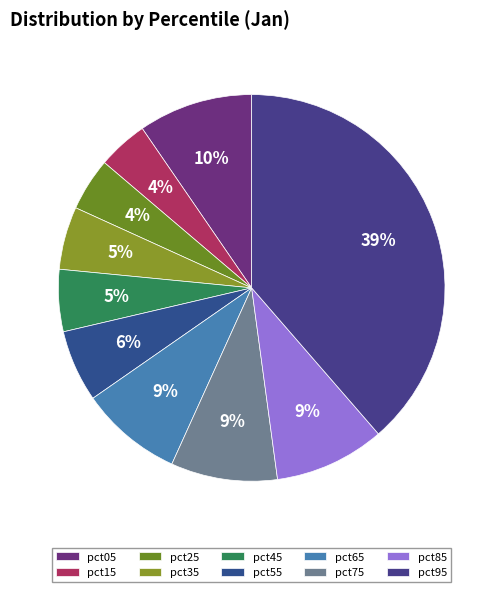

Is the sum of pct35 and pct55 greater than half?

No